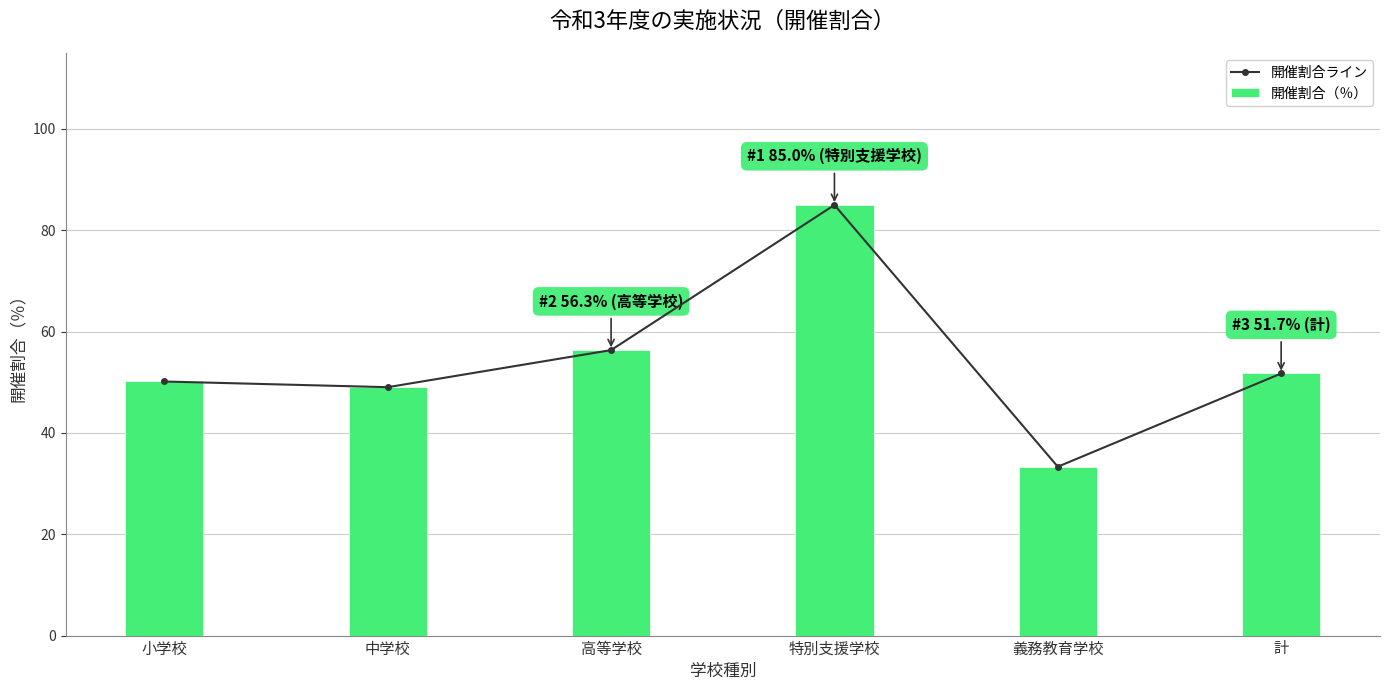

Is it true that 開催割合（％） equals 51.7 at 計?

True